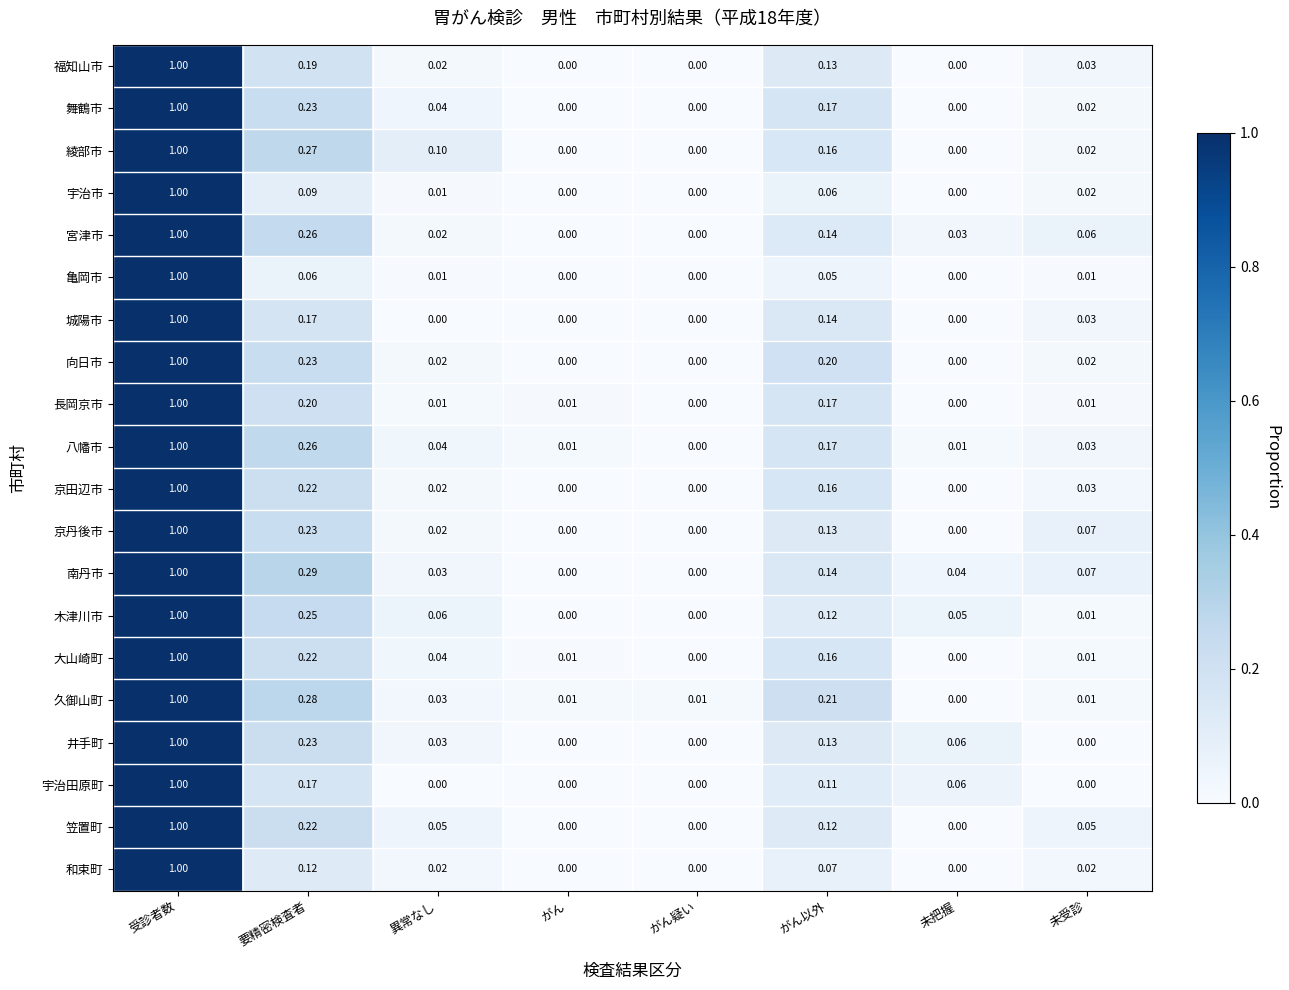

At which category is the sum across all series the highest?

受診者数